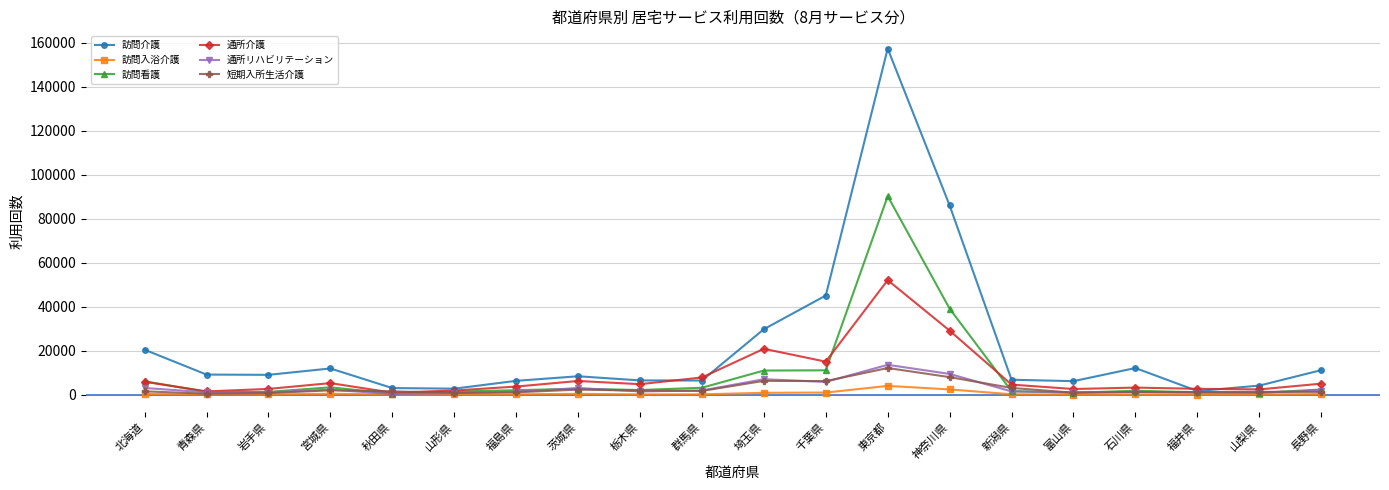

Is the value of 訪問看護 at 東京都 greater than the value of 訪問入浴介護 at 神奈川県?

Yes